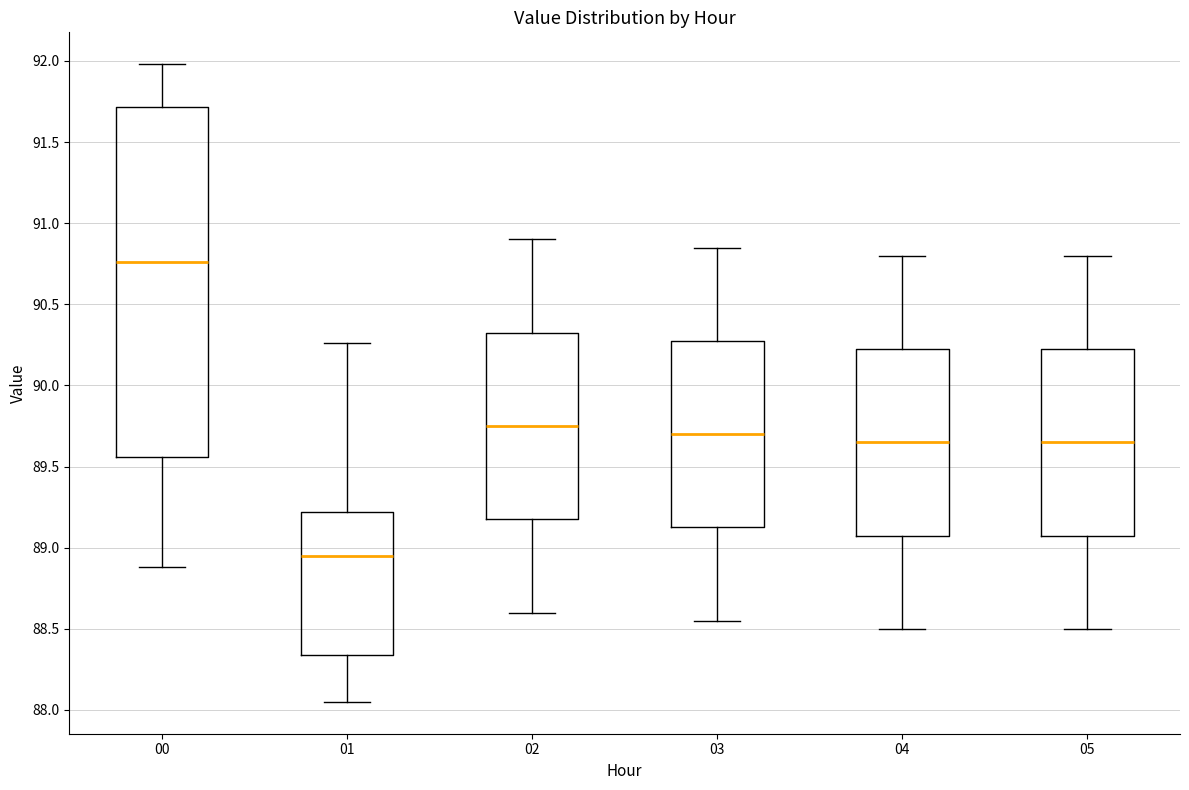

Comparing the boxes themselves (not the whiskers), which one is the tallest?

00